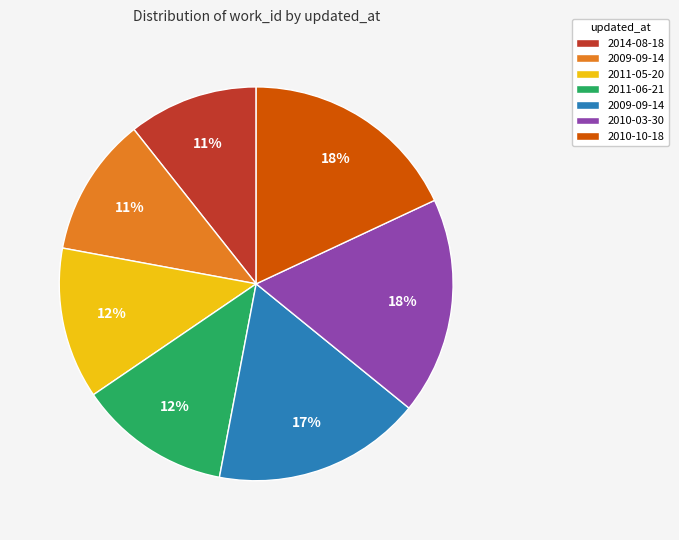

Is there a majority slice in this chart?

No